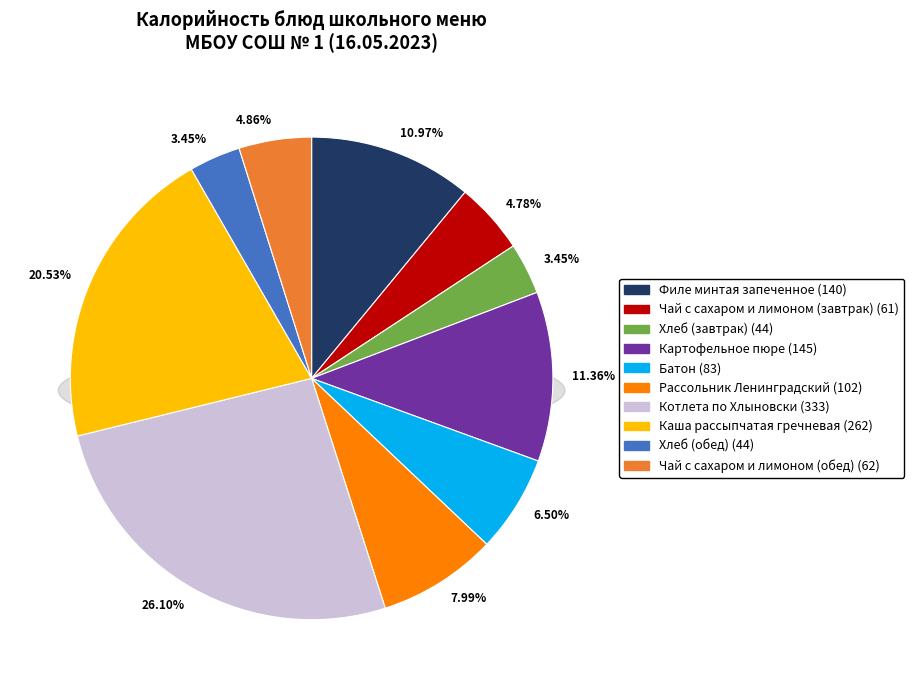

How many slices are in this pie chart?

10